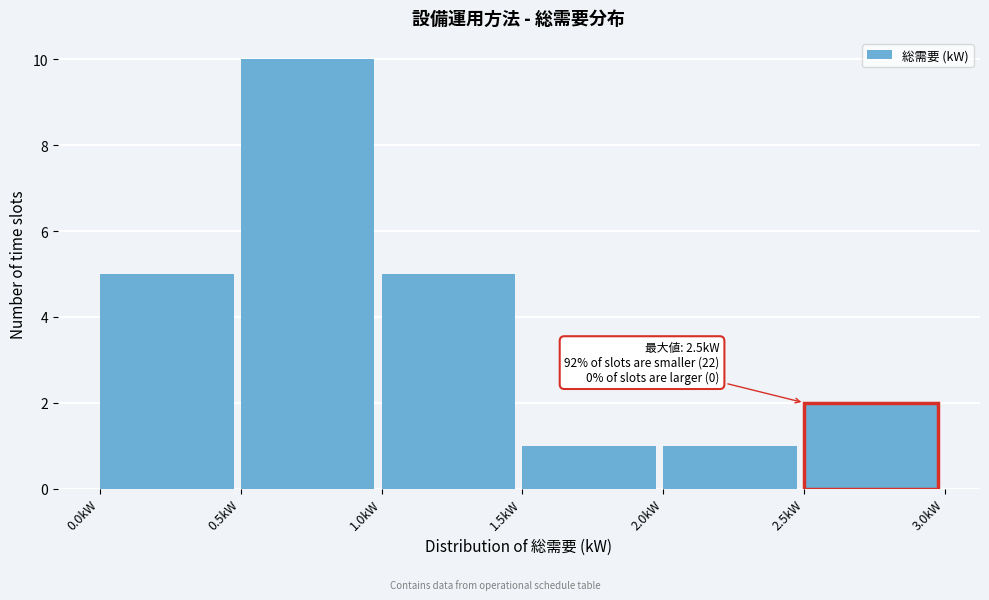

Which range on the x-axis has the tallest bar?

0.5 to 1.0